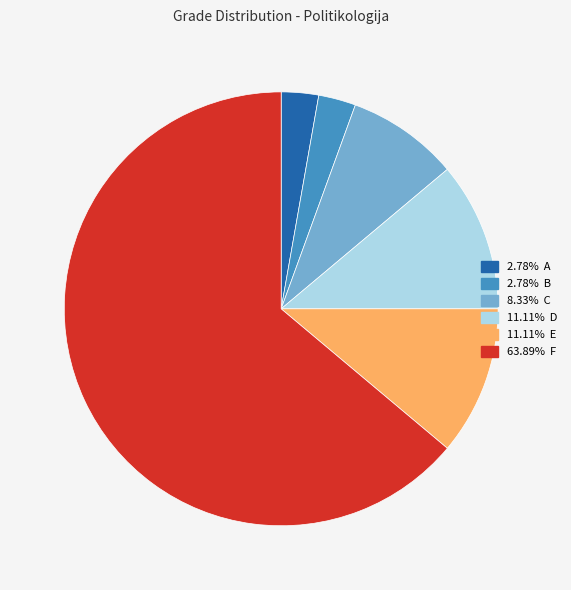

Is there any slice that represents more than half of the pie?

Yes